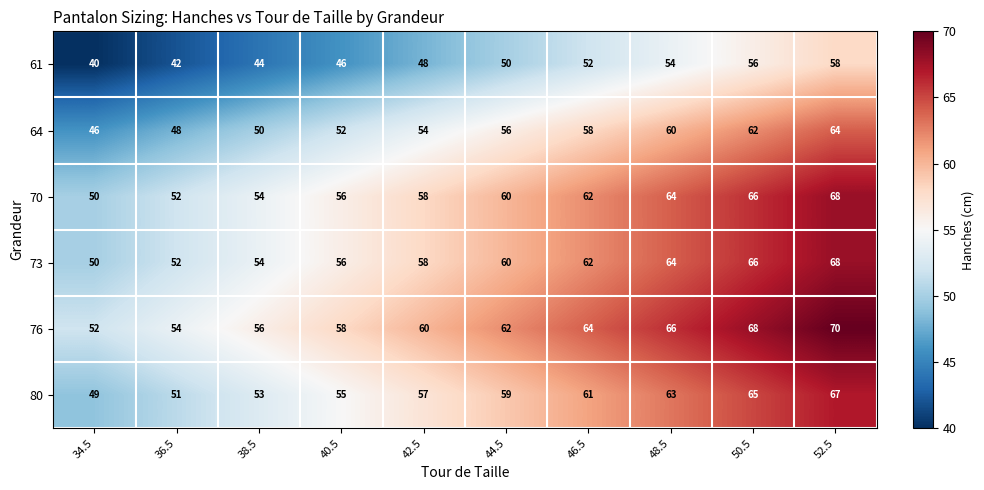

Where is 80 nearest to the value 58?

42.5